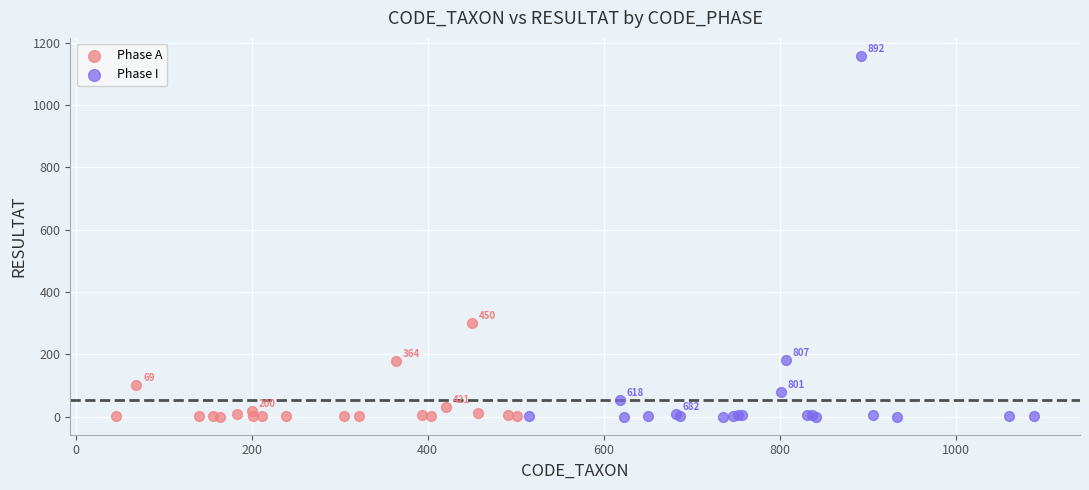

Which series has the largest Y range (max minus min)?

Phase I